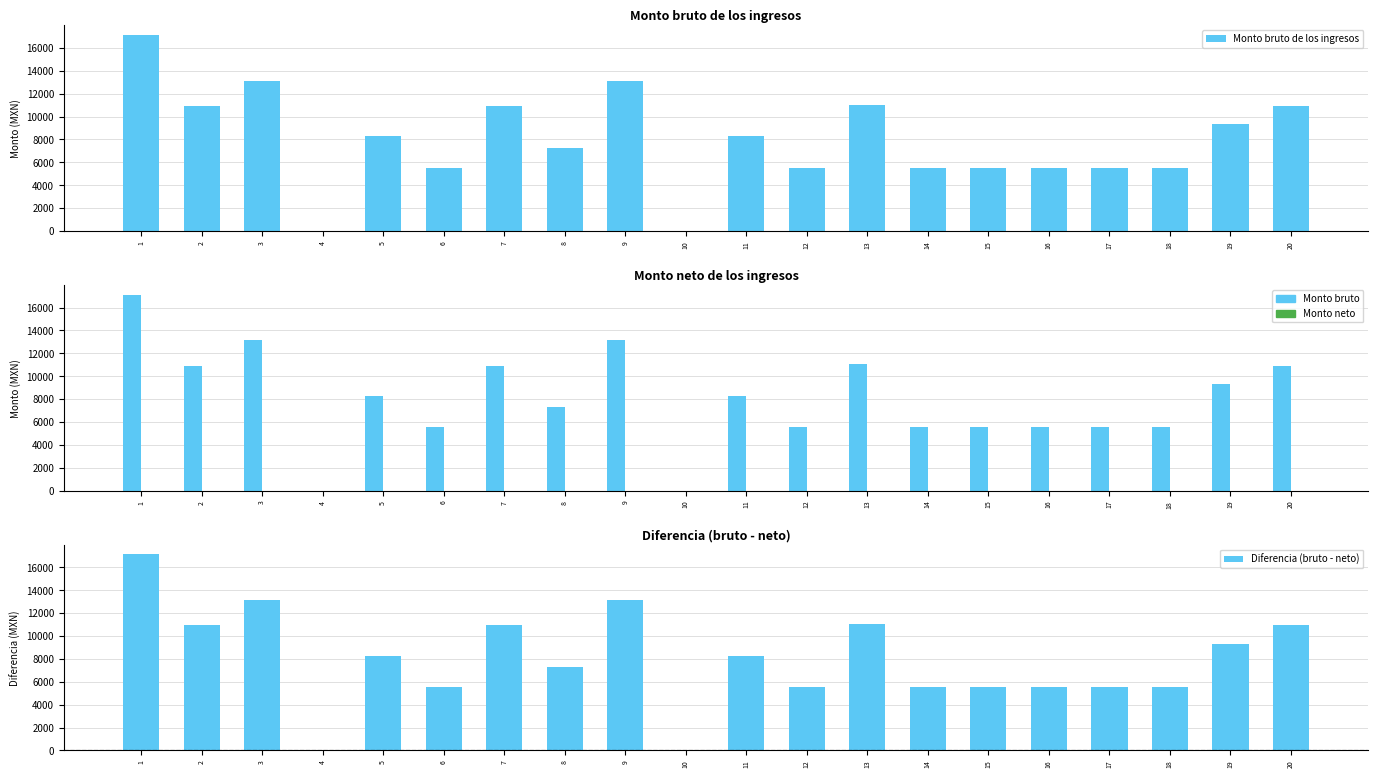

Reading right to left, transcribe all the data shown in this chart.

Monto bruto de los ingresos: 20=10923	19=9327	18=5522	17=5522	16=5522	15=5522	14=5522	13=11044	12=5522	11=8283	10=0	9=13134	8=7282	7=10923	6=5522	5=8283	4=0	3=13134	2=10923	1=17124
Monto neto de los ingresos: 20=0	19=0	18=0	17=0	16=0	15=0	14=0	13=0	12=0	11=0	10=0	9=0	8=0	7=0	6=0	5=0	4=0	3=0	2=0	1=0
Diferencia (bruto - neto): 20=10923	19=9327	18=5522	17=5522	16=5522	15=5522	14=5522	13=11044	12=5522	11=8283	10=0	9=13134	8=7282	7=10923	6=5522	5=8283	4=0	3=13134	2=10923	1=17124